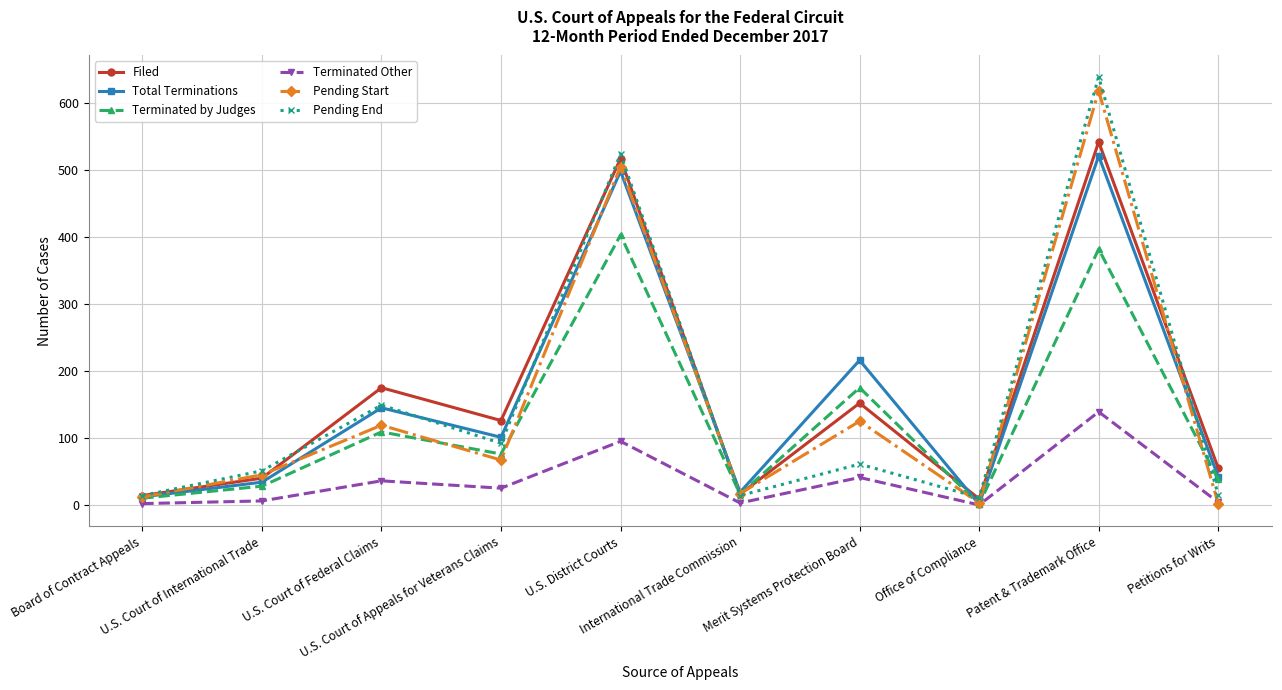

What is the label of the 2nd point from the left?

U.S. Court of International Trade